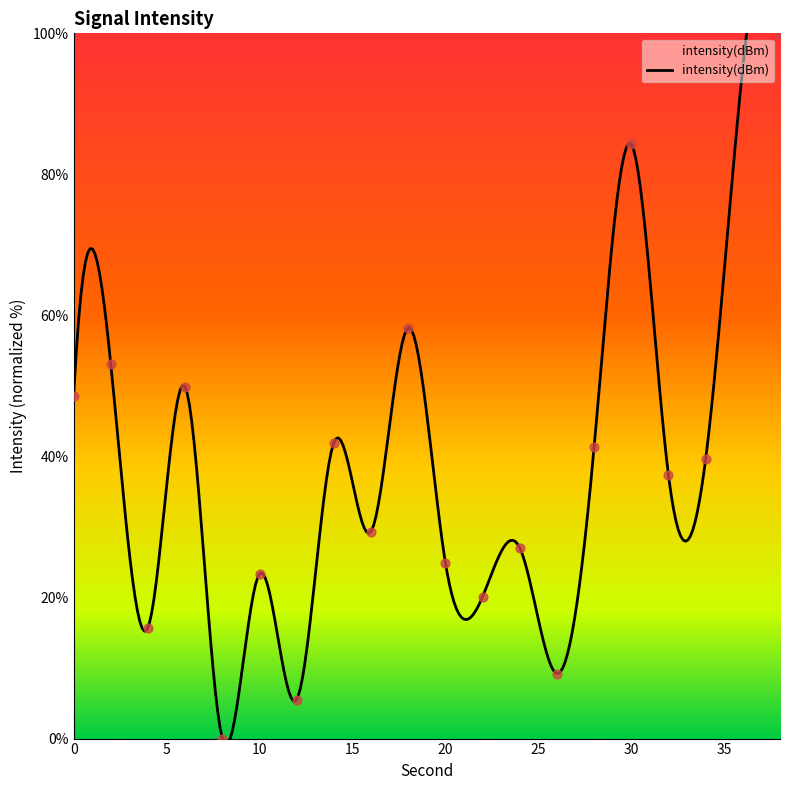

Approximately how many times larger is the value at 34 compared to 28?

1.0